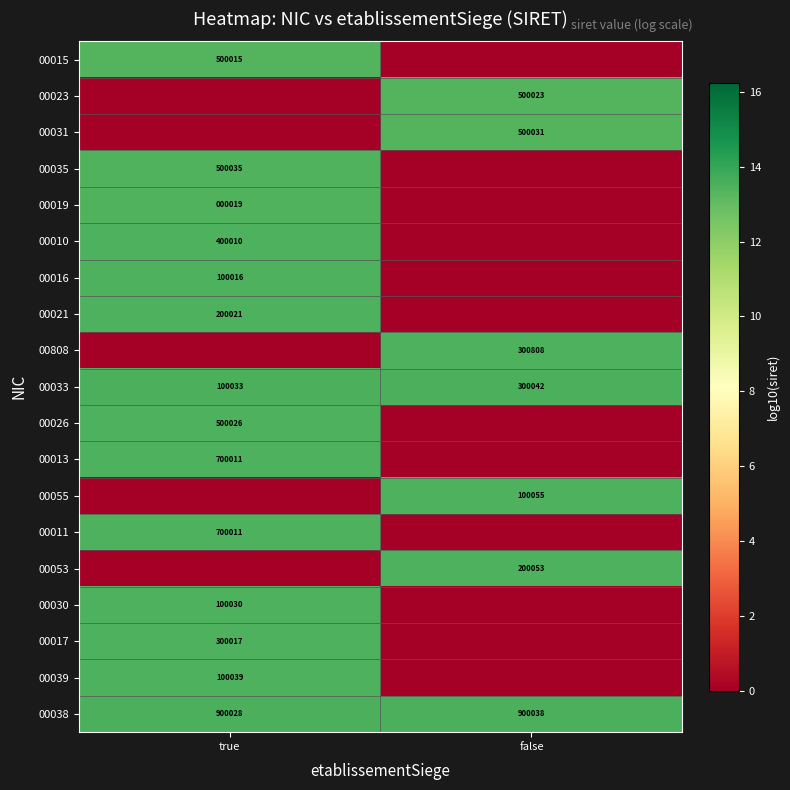

At which category is the sum across all series the highest?

true